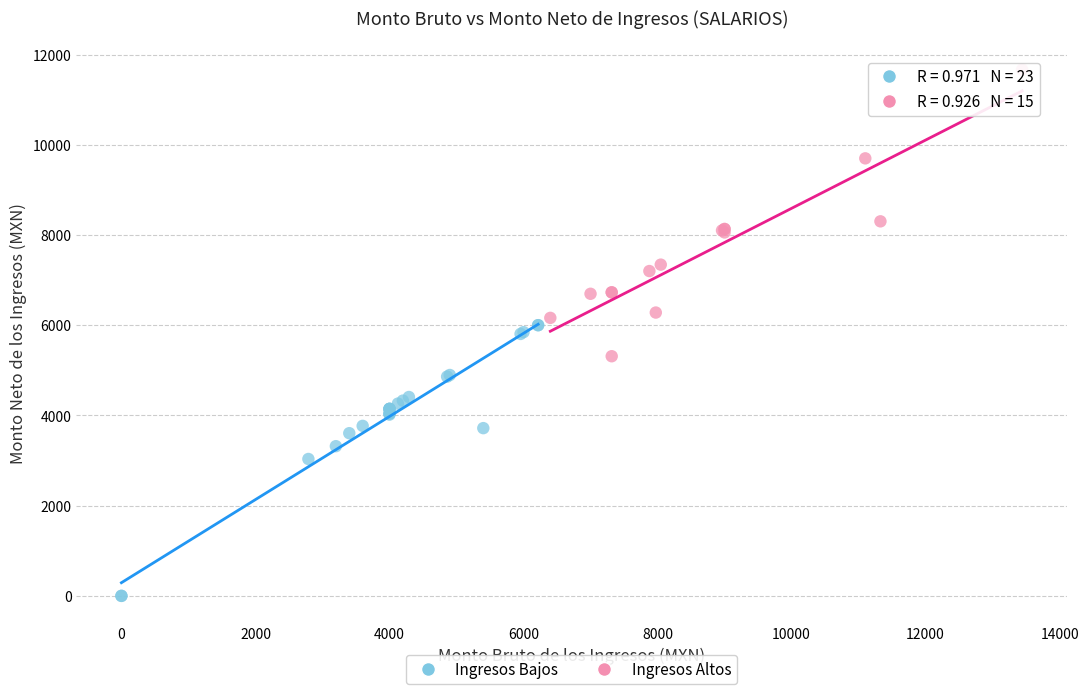

Which series reaches the maximum Y coordinate?

Ingresos Altos